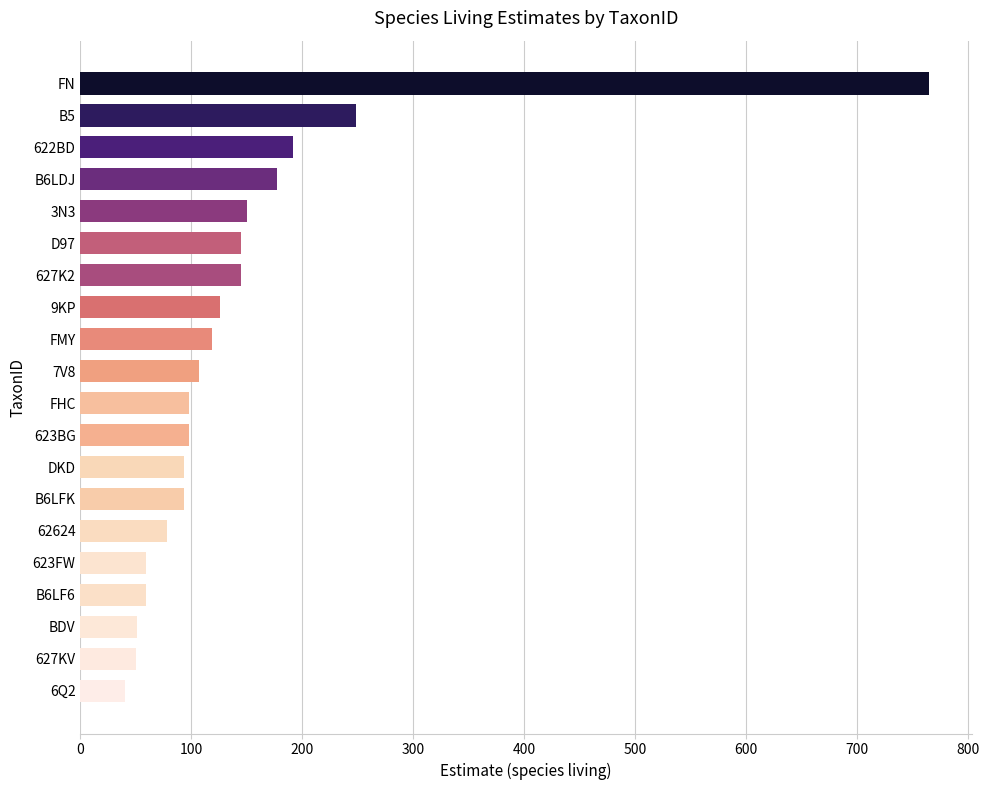

What is the difference between the second highest and second lowest values?

198